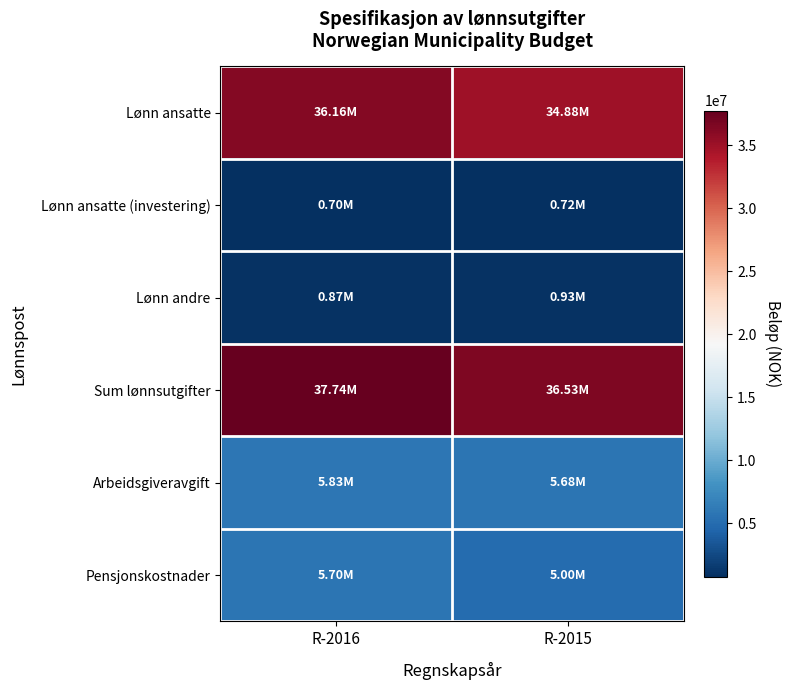

What is the spread (max minus min) of values at R-2015?

35814159.0